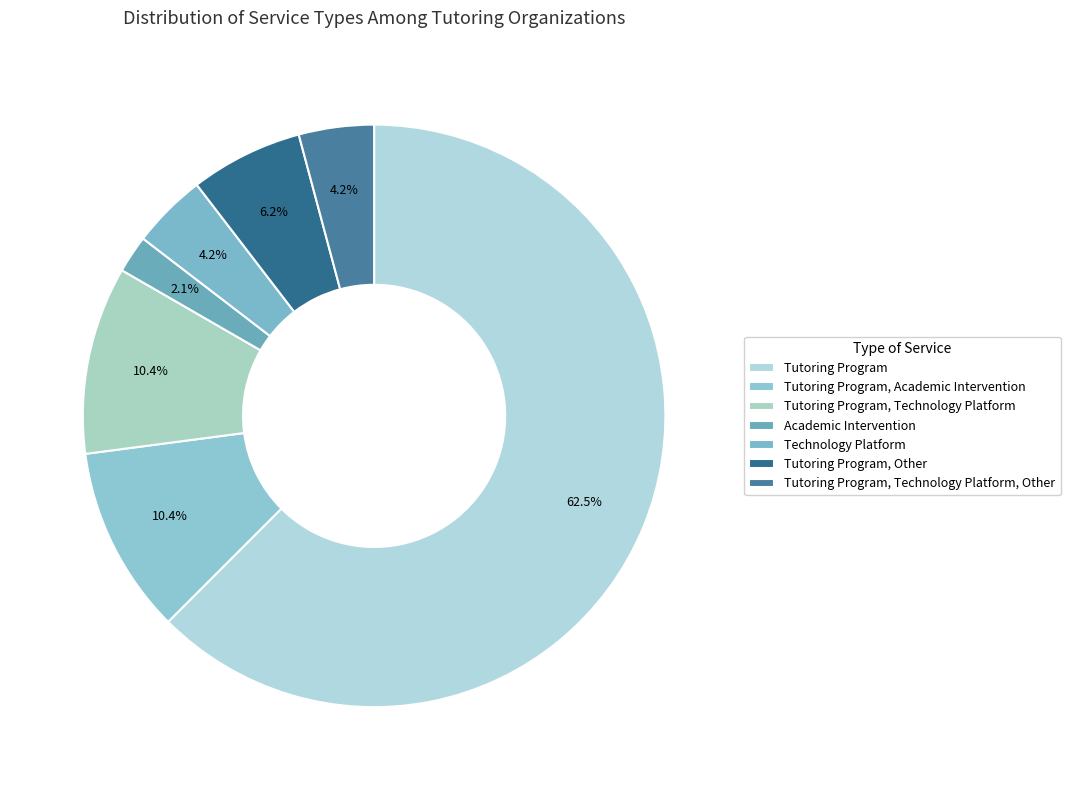

Which slice is the smallest?

Academic Intervention